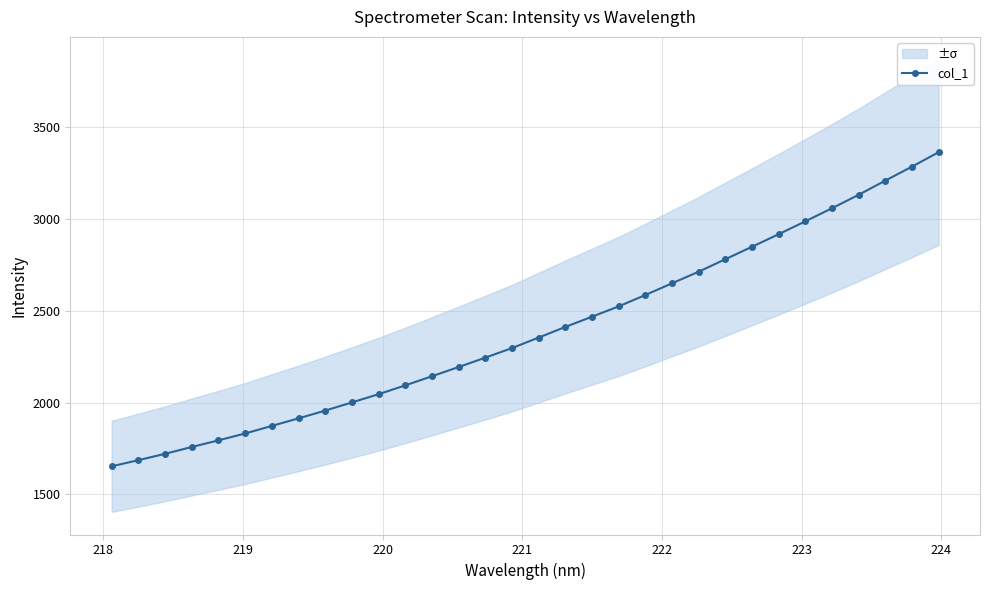

What is the maximum value shown in the chart?

3362.2